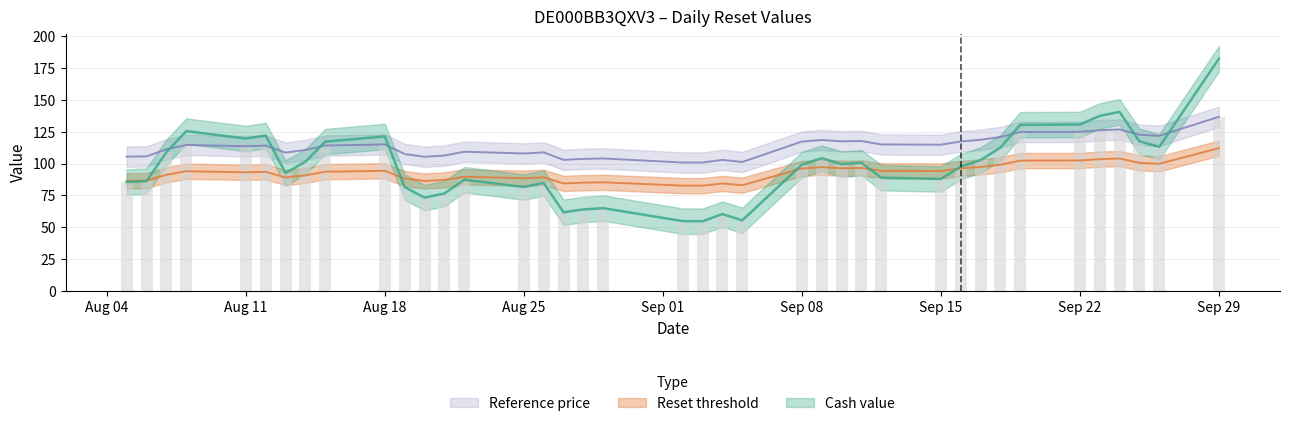

Rank the series by their maximum value, from lowest to highest.

Reset threshold, Reference price, Cash value